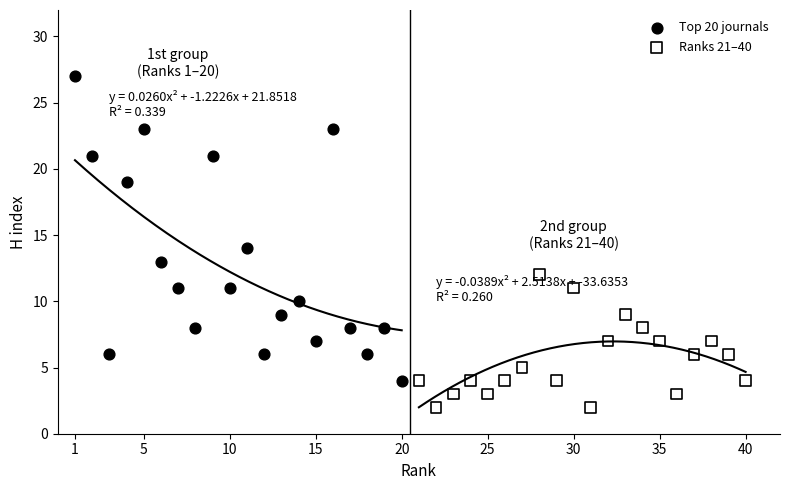

Which series contains the highest Y value?

Top 20 journals